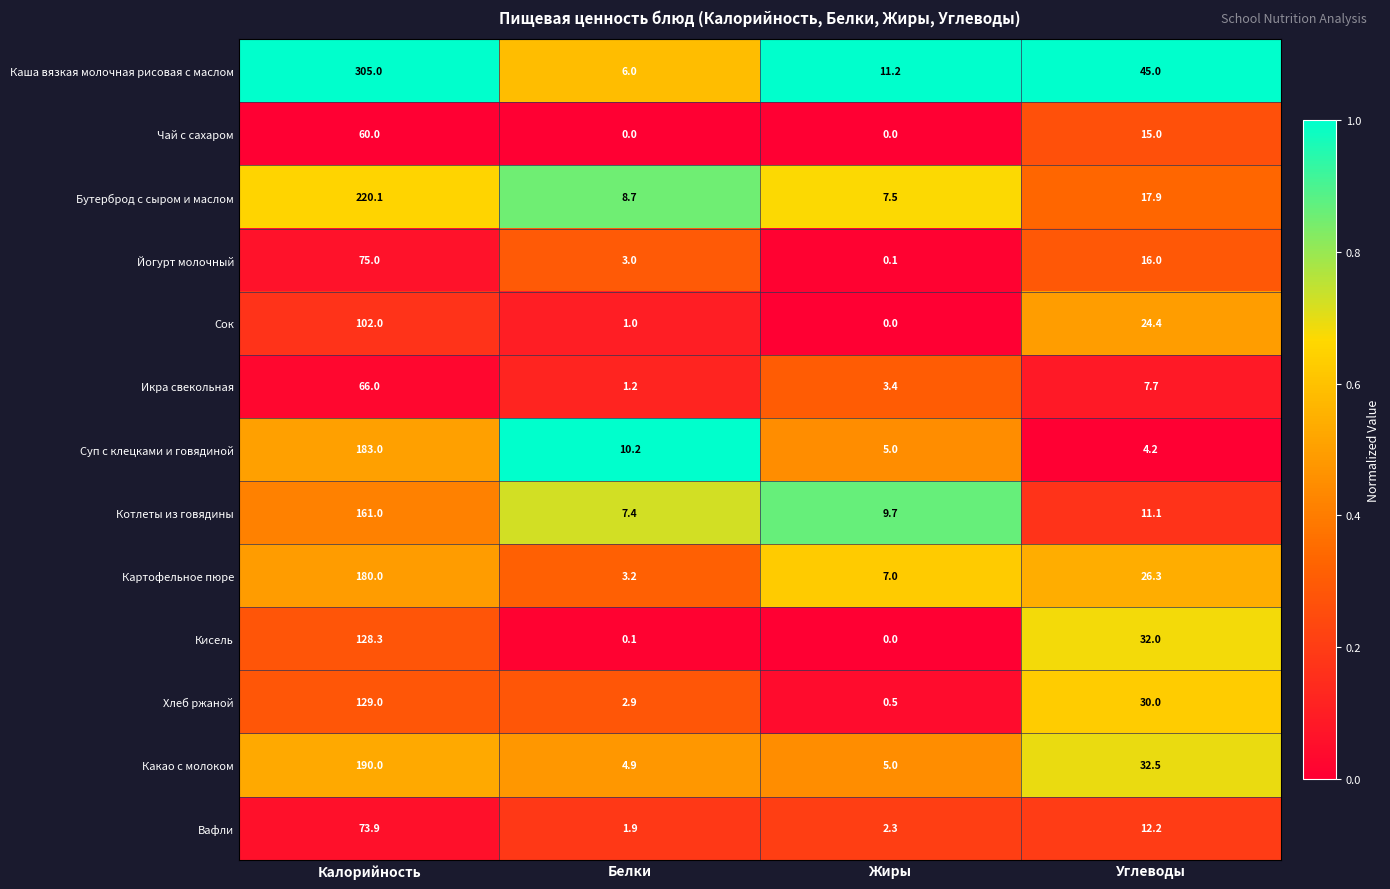

Which series has the widest spread of values?

Каша вязкая молочная рисовая с маслом